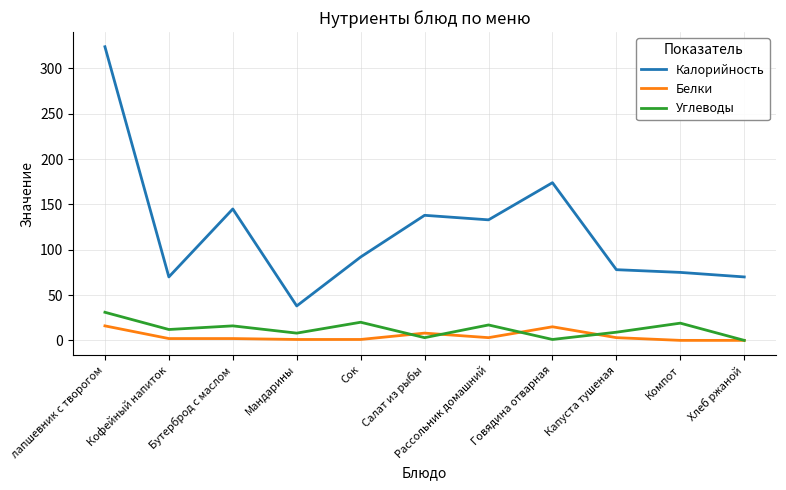

Which series changed the most between Рассольник домашний and Компот?

Калорийность